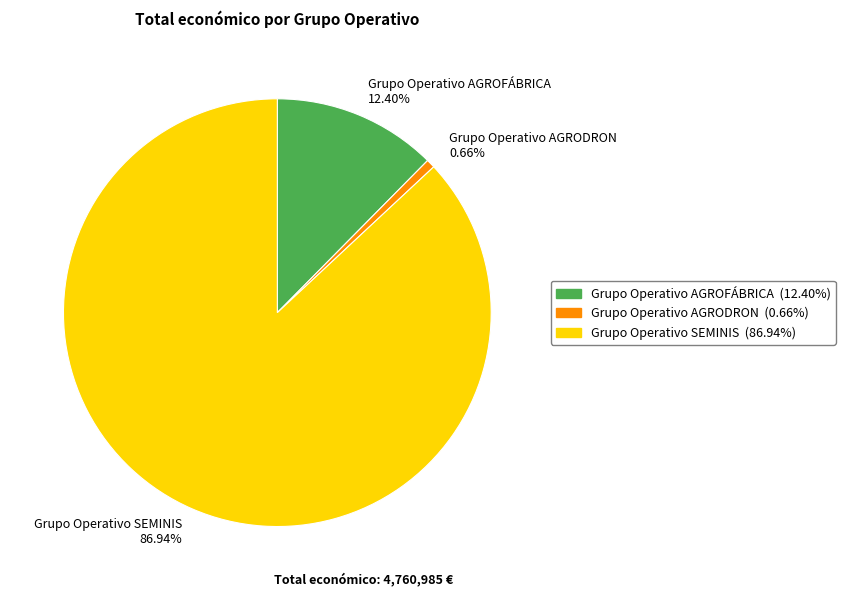

Is it true that Grupo Operativo AGRODRON is 11% of the pie?

False